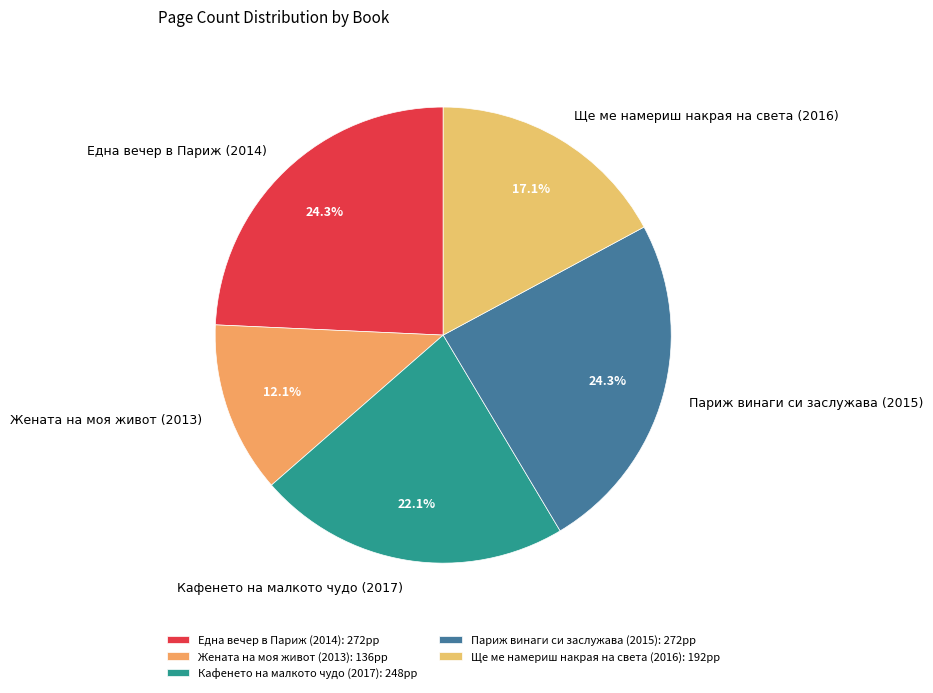

To the nearest percent, what percentage of the pie is Ще ме намериш накрая на света (2016)?

17%